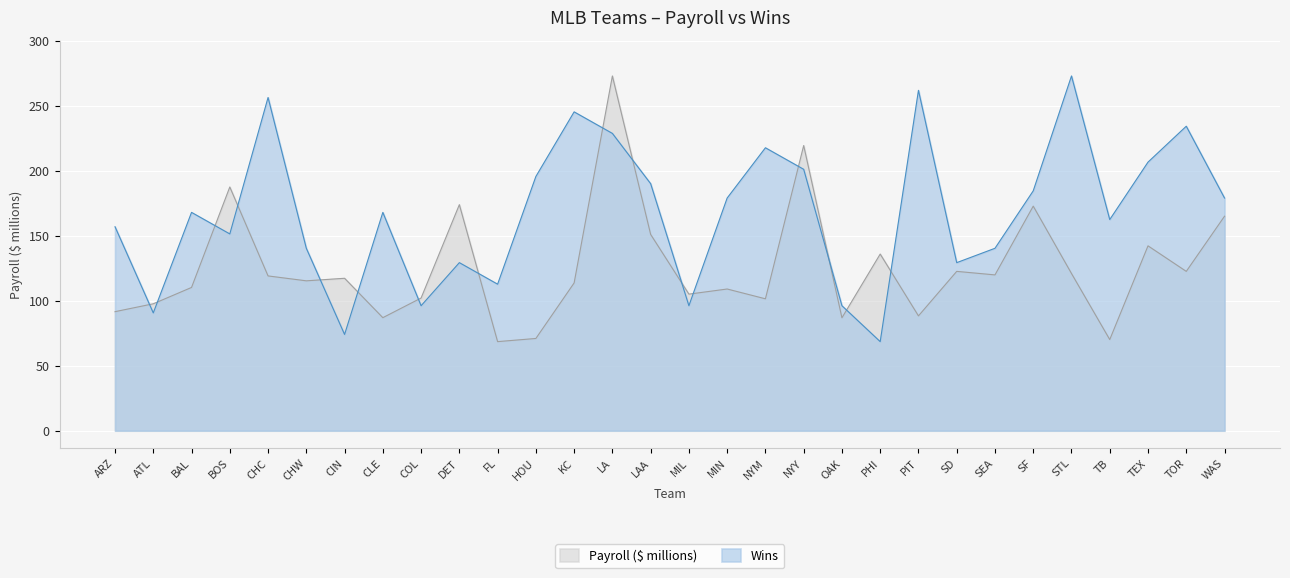

What is the lowest value of the Wins series?

68.5